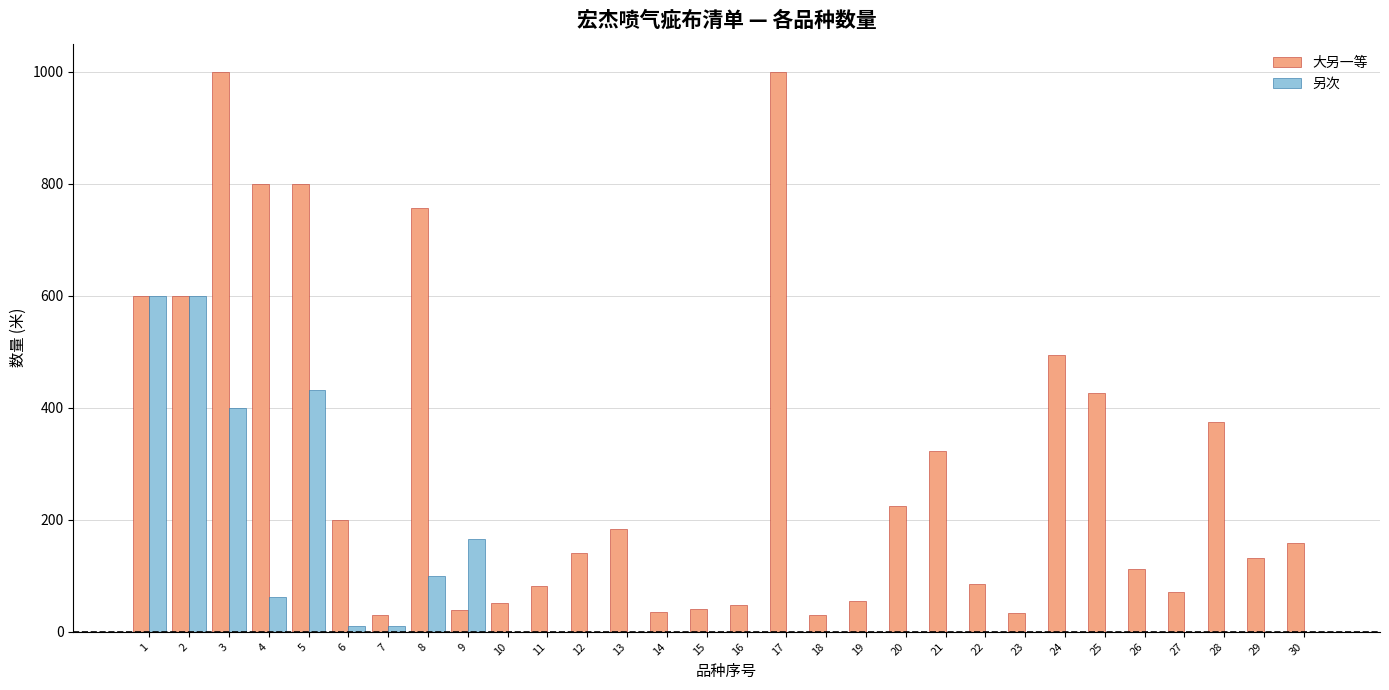

What is the average value of the 大另一等 series?

297